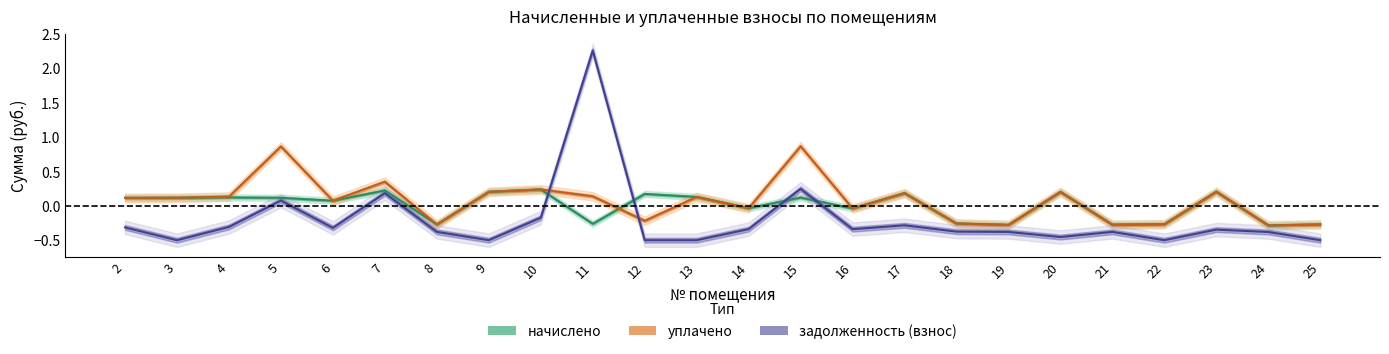

List the series in order of their peak value, lowest first.

начислено, уплачено, задолженность (взнос)